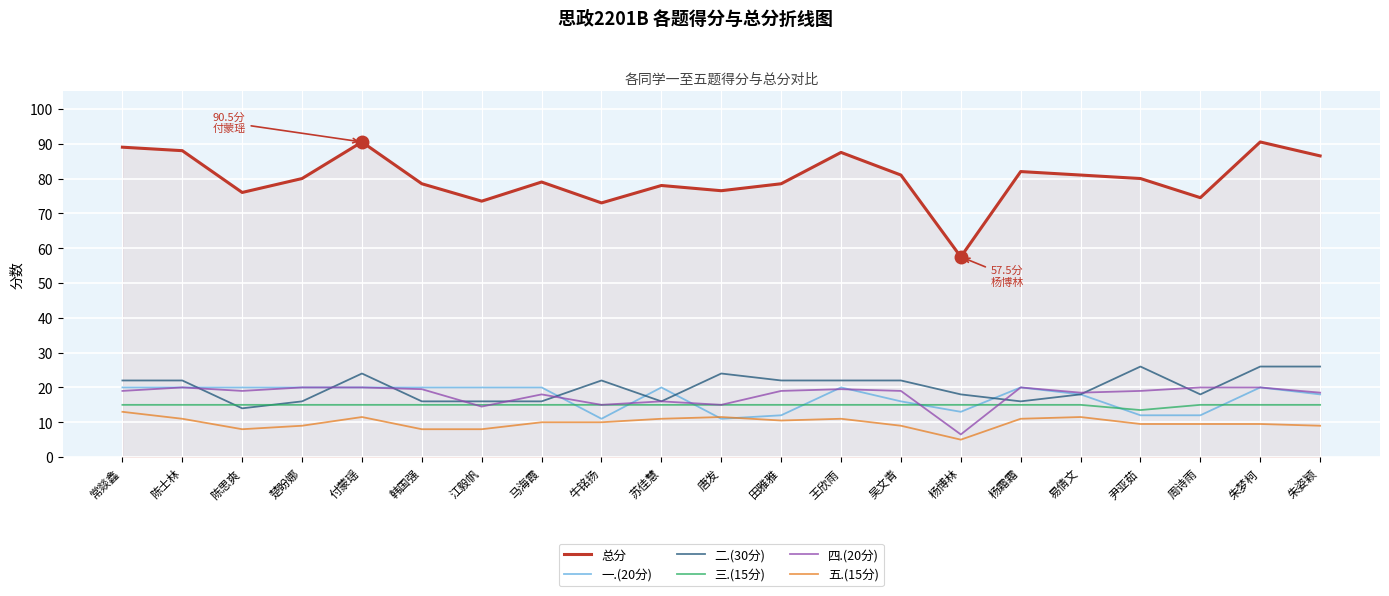

True or false: 四.(20分) and 总分 intersect in this chart.

False